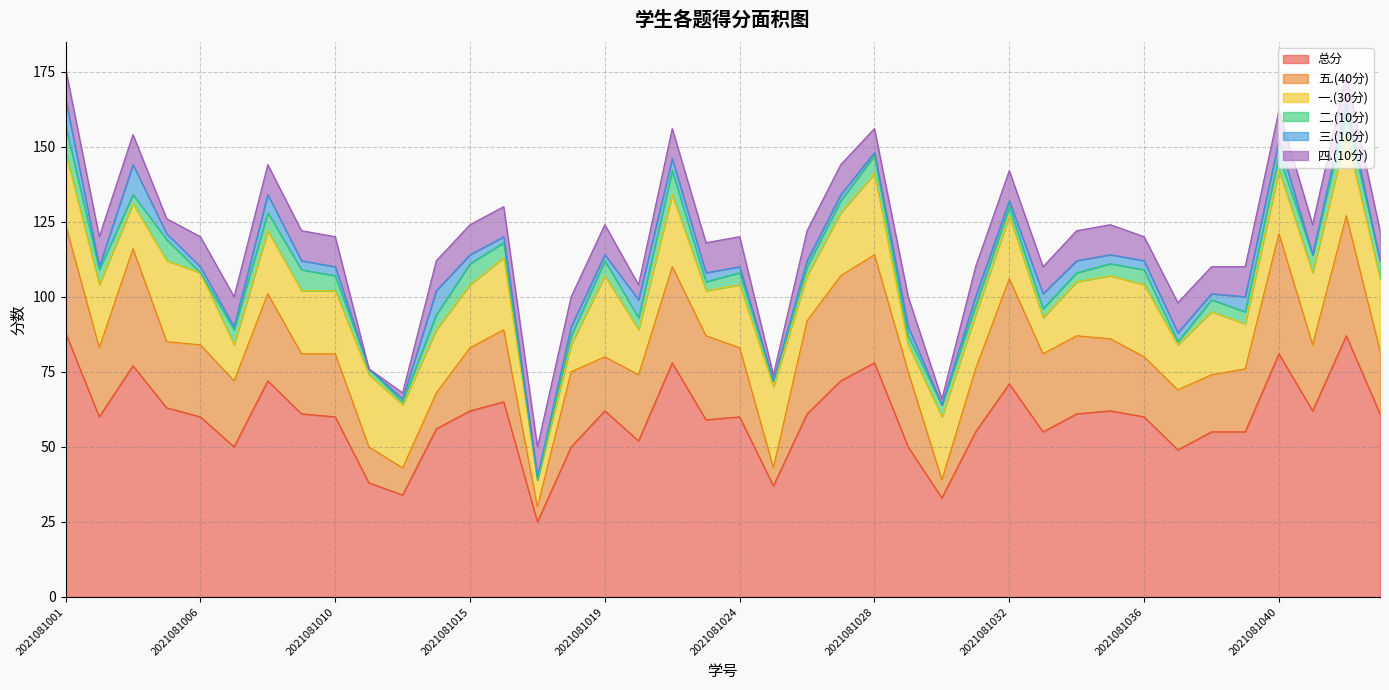

Where is 总分 nearest to the value 56?

2021081014